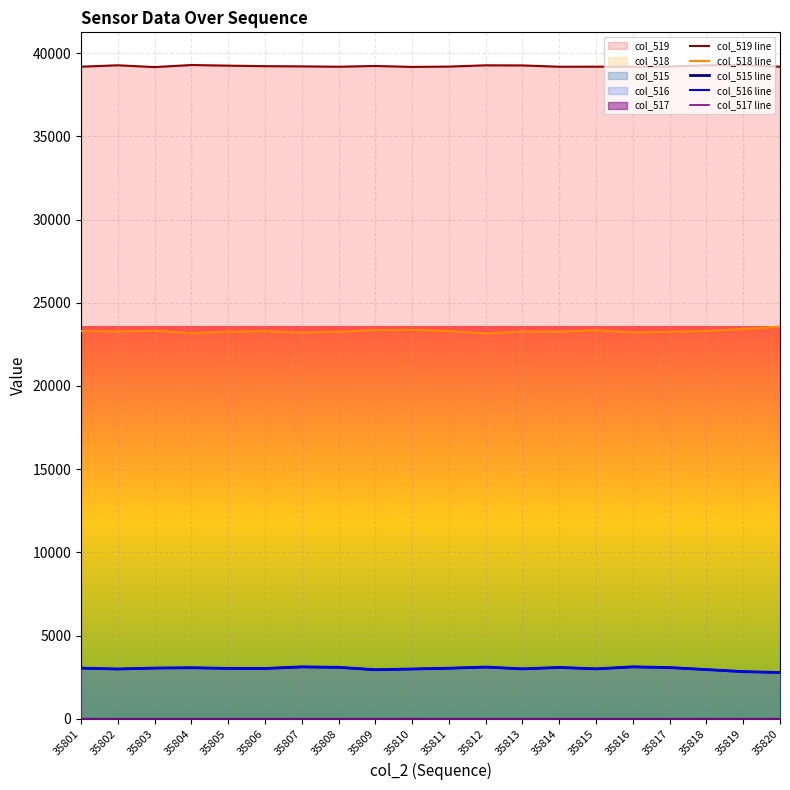

At which category does col_515 line reach its first local valley?

35802